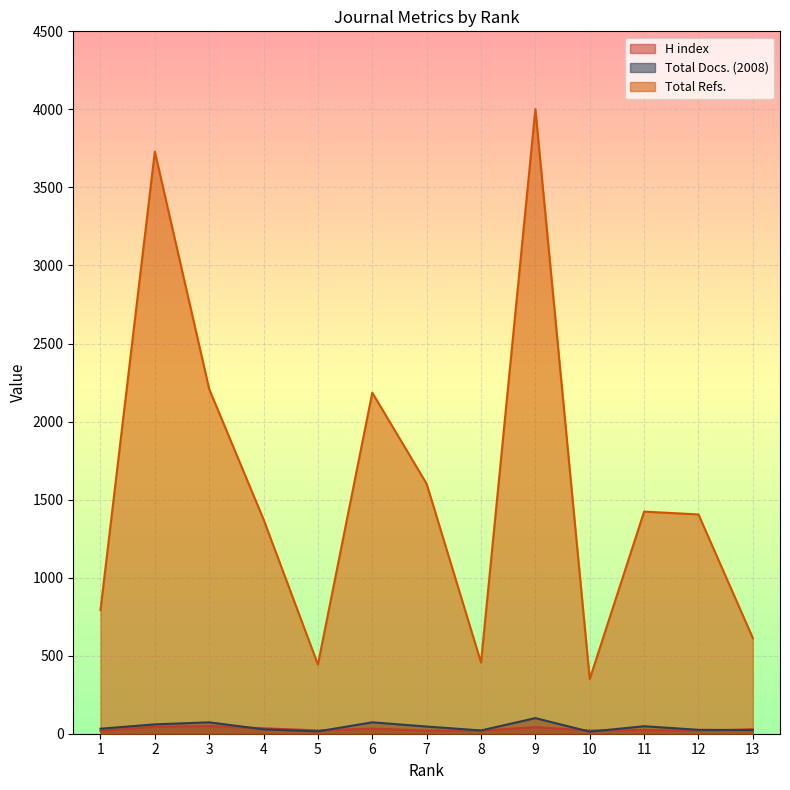

What is the difference between the maximum and second lowest values in the Total Docs. (2008) series?

85